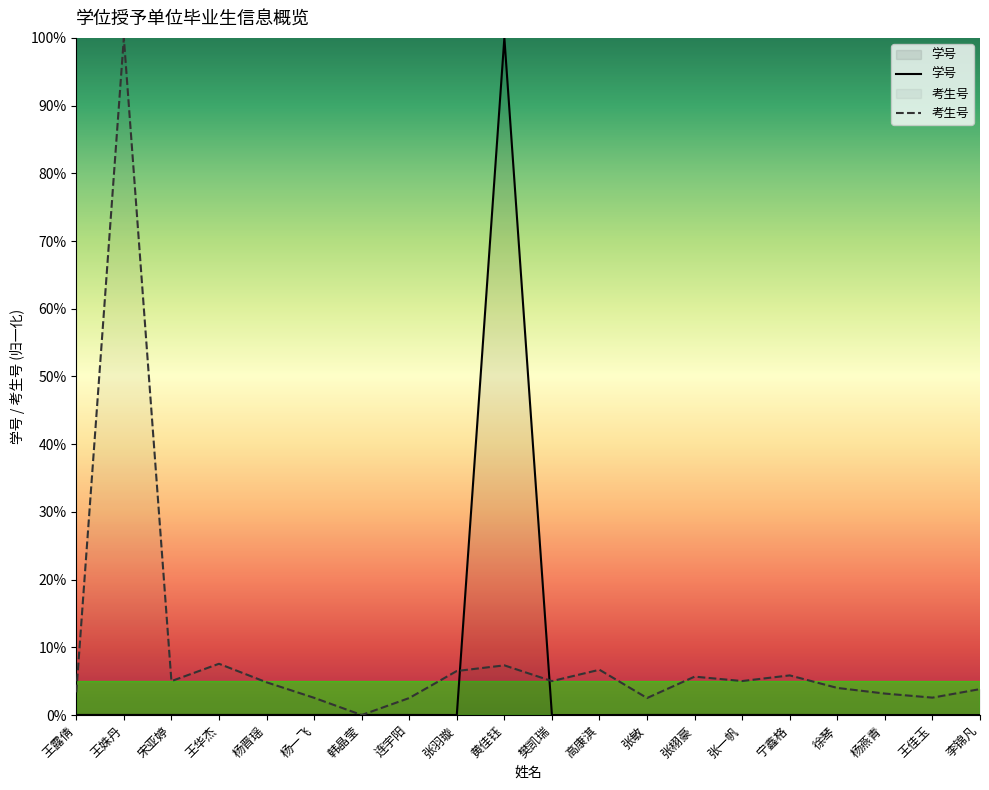

Reading left to right, what are all the values shown in this chart?

学号: 王露倩=0.0	王姝丹=0.0	宋亚婷=0.0	王华杰=0.0	杨晋瑶=0.0	杨一飞=0.0	韩晶莹=0.0	连宇阳=0.0	张羽璇=0.0	黄佳钰=100.0	樊凯瑞=0.0	高康淇=0.0	张敏=0.0	张栩豪=0.0	张一帆=0.0	宁鑫格=0.0	徐琴=0.0	杨燕青=0.0	王佳玉=0.0	李锦凡=0.0
考生号: 王露倩=3.3	王姝丹=100.0	宋亚婷=5.0	王华杰=7.6	杨晋瑶=4.8	杨一飞=2.5	韩晶莹=0.0	连宇阳=2.5	张羽璇=6.5	黄佳钰=7.3	樊凯瑞=5.0	高康淇=6.7	张敏=2.5	张栩豪=5.7	张一帆=5.0	宁鑫格=5.9	徐琴=4.0	杨燕青=3.2	王佳玉=2.6	李锦凡=3.8